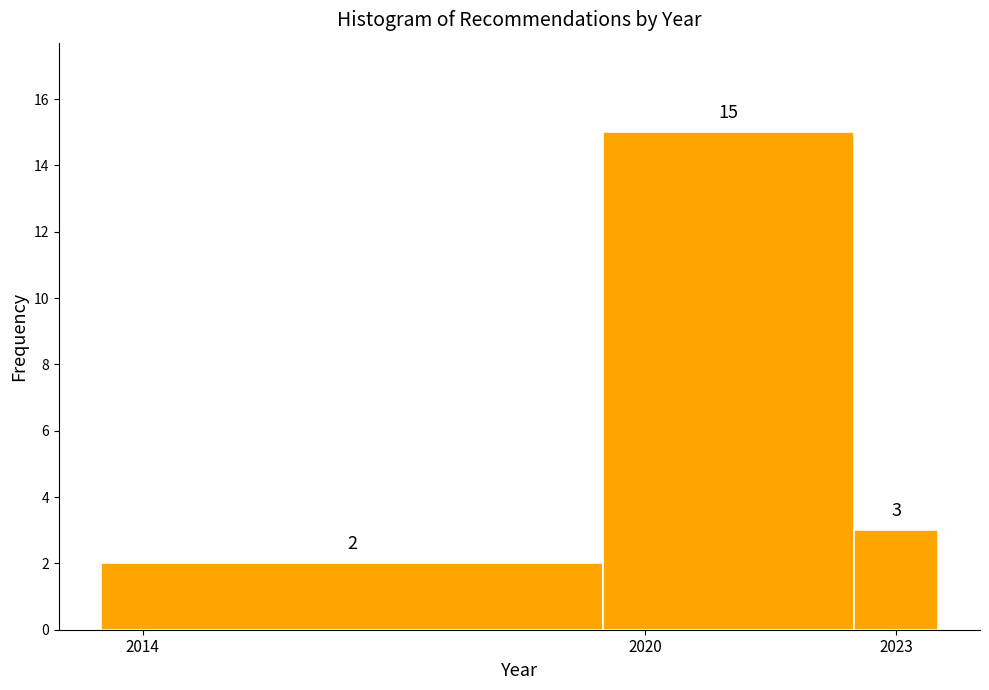

Around what value on the x-axis is the tallest bar? Give the approximate position of its centre, as read against the axis.

2021.0